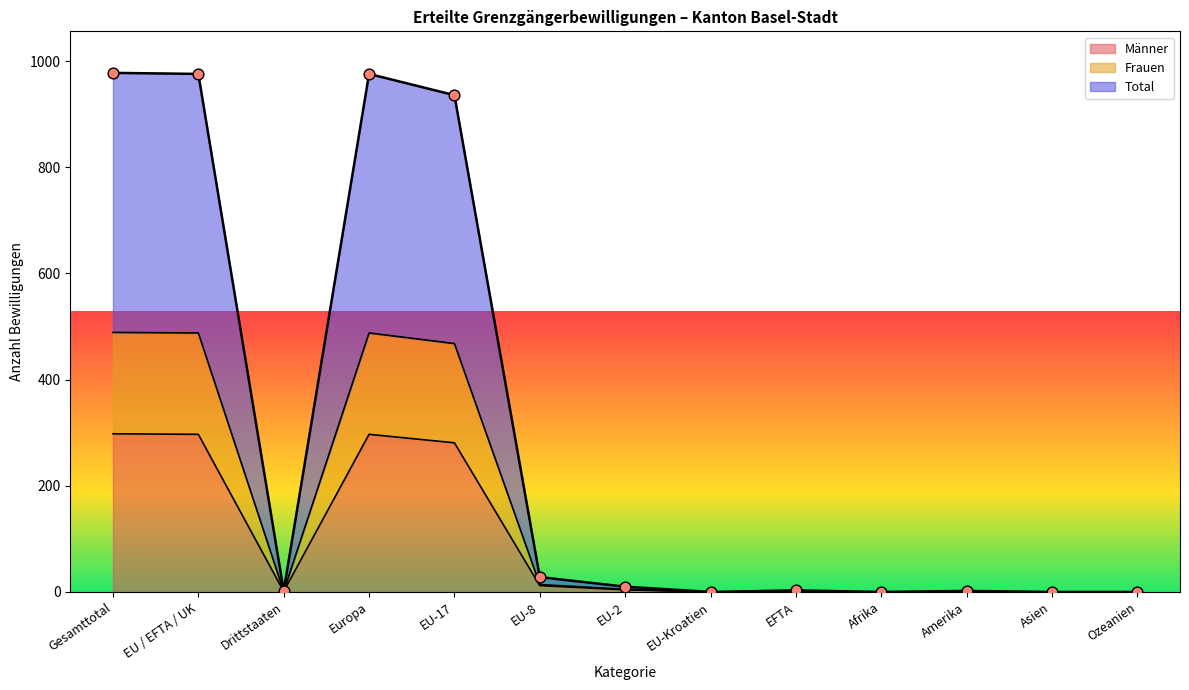

Which series contains the lowest Y value?

Total